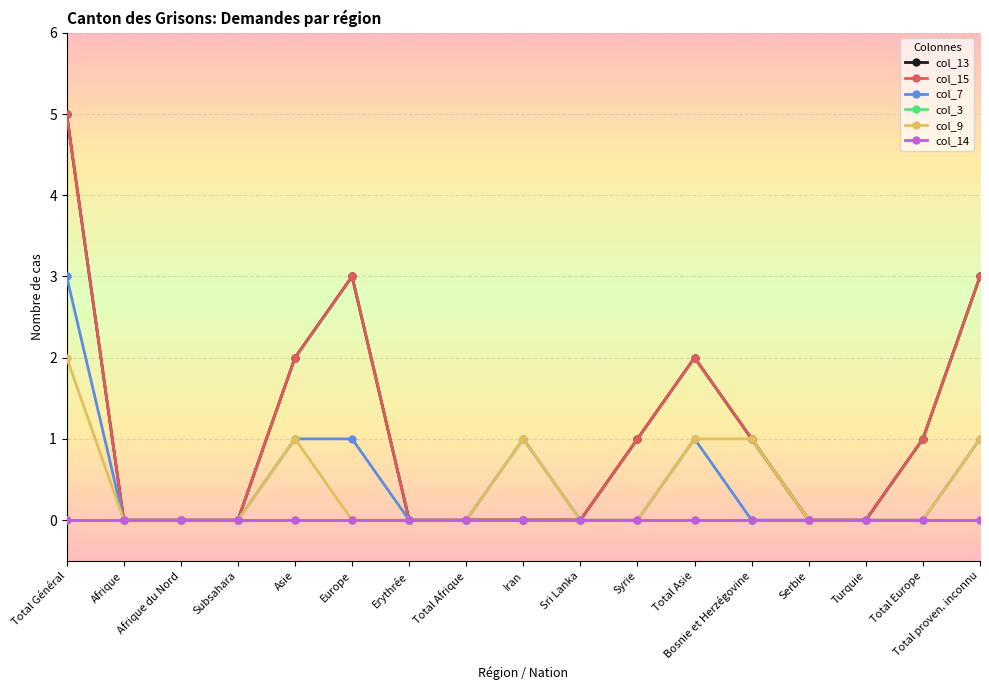

At which category does col_7 reach its first local peak?

Iran